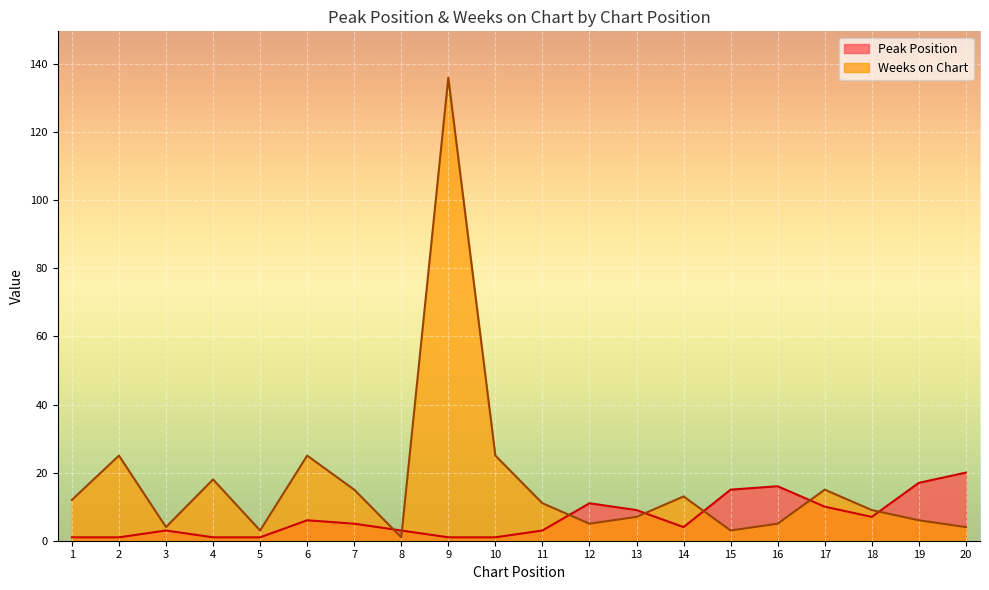

Reading left to right, what are all the values shown in this chart?

Peak Position: 1	1	3	1	1	6	5	3	1	1	3	11	9	4	15	16	10	7	17	20
Weeks on Chart: 12	25	4	18	3	25	15	1	136	25	11	5	7	13	3	5	15	9	6	4